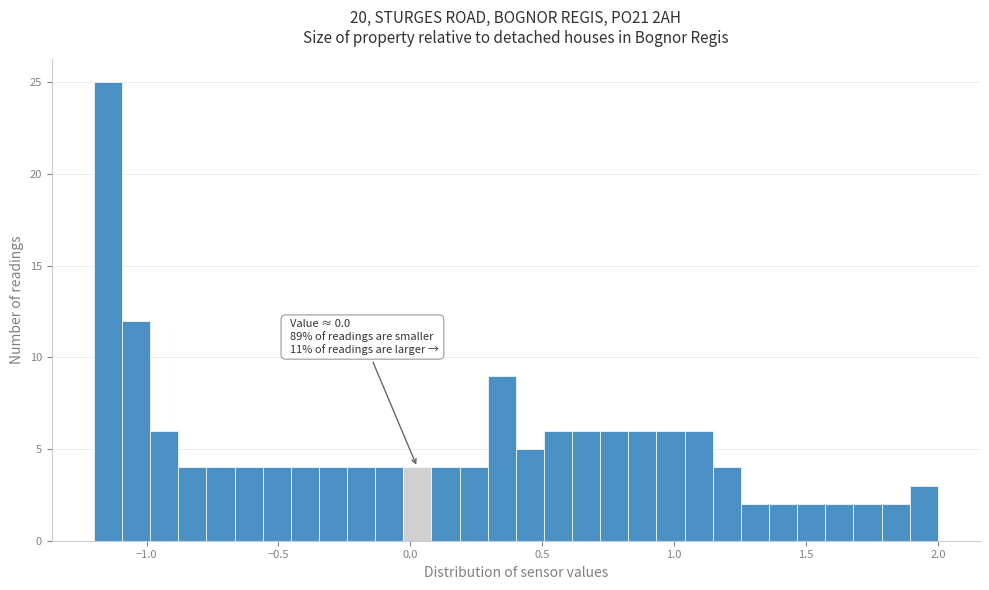

Read against the x-axis, roughly where is the centre of the tallest bar?

-1.15